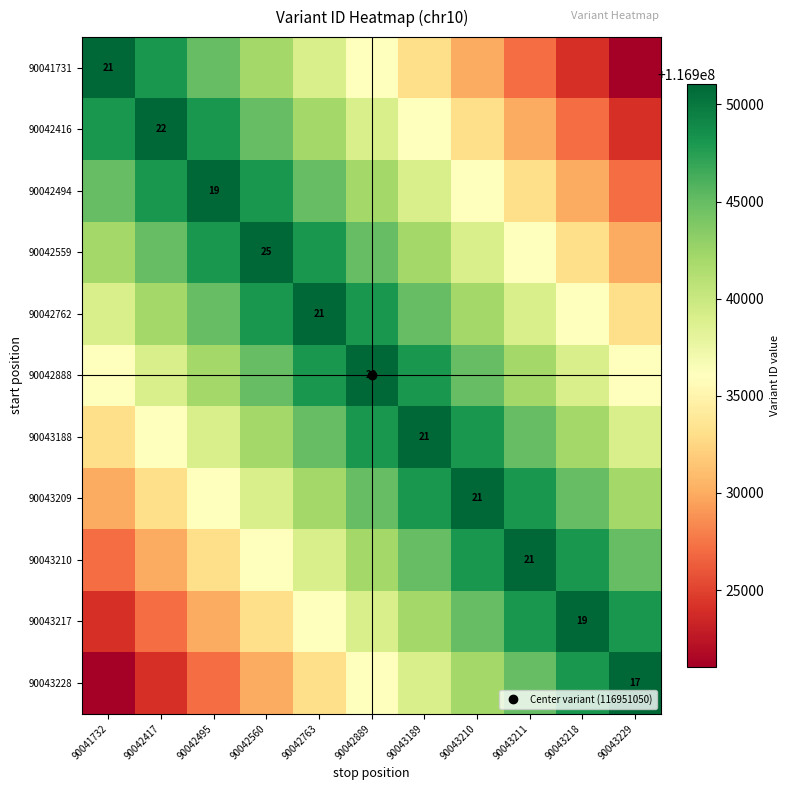

What is the total value across all series at 90042763?

1286368550